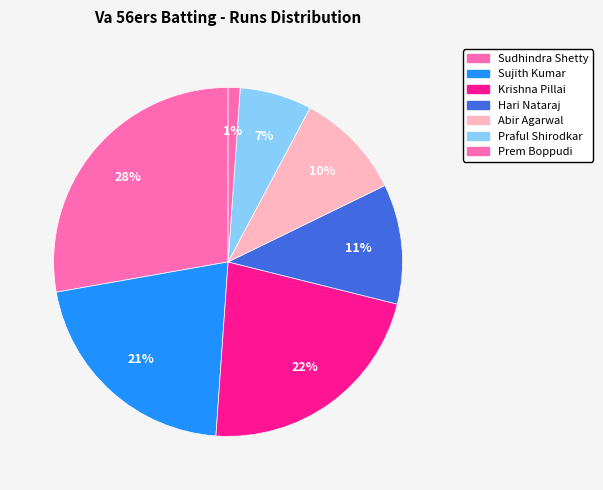

How many slices are in this pie chart?

7